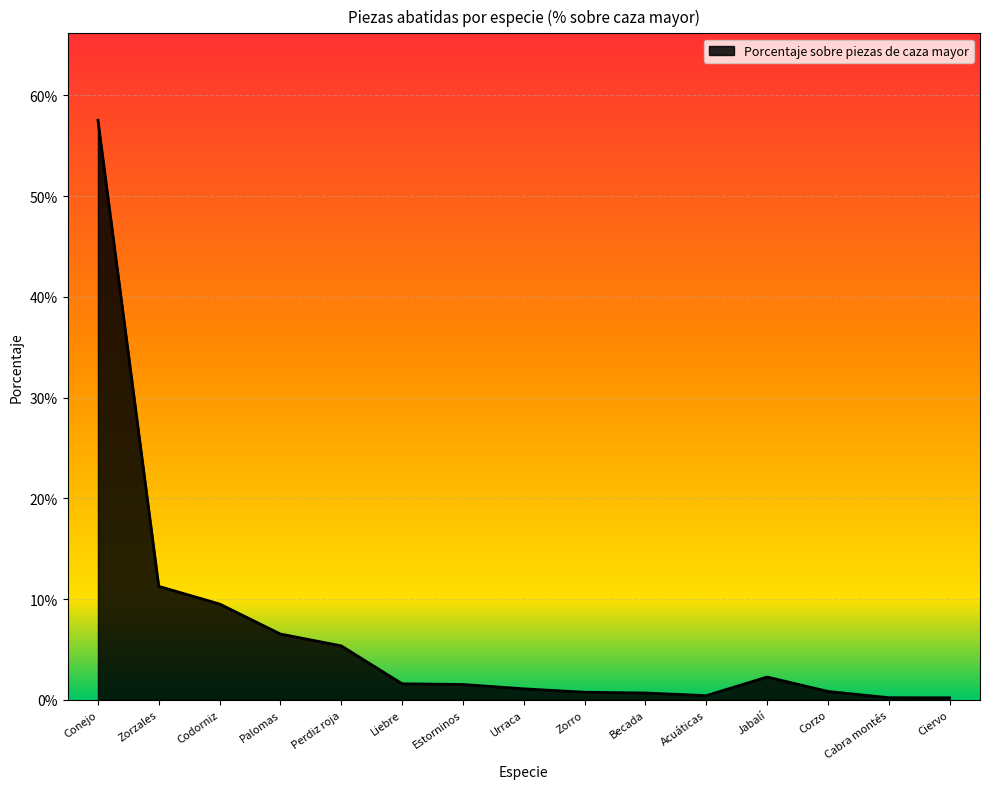

What is the approximate value at Palomas?

0.1